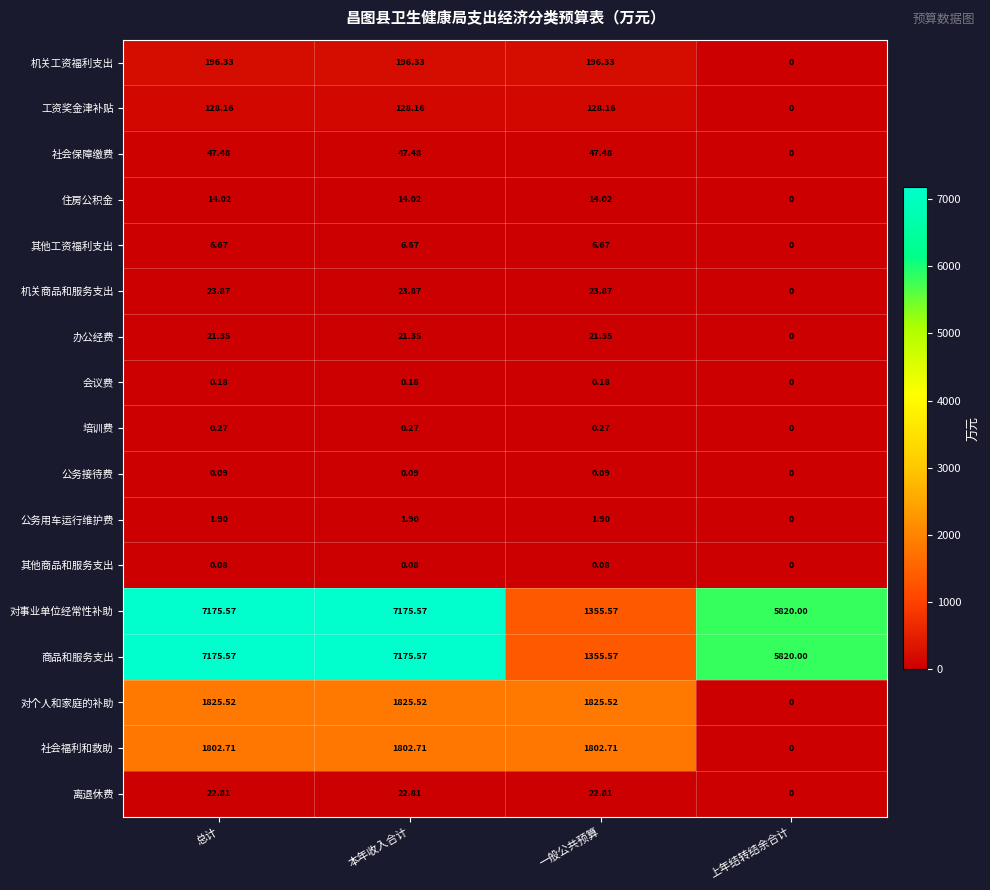

Is the value of 会议费 at 总计 greater than the value of 公务接待费 at 一般公共预算?

Yes